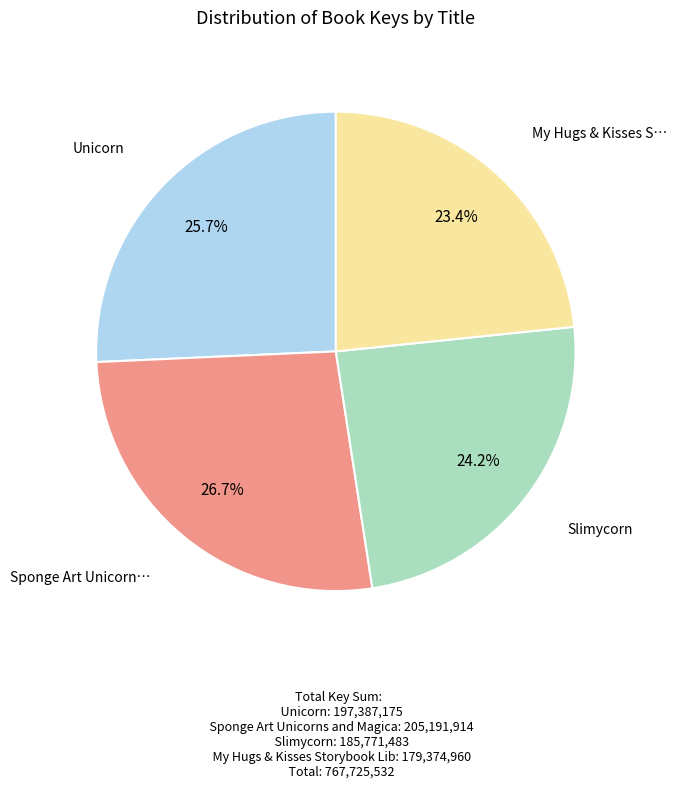

Is there a majority slice in this chart?

No